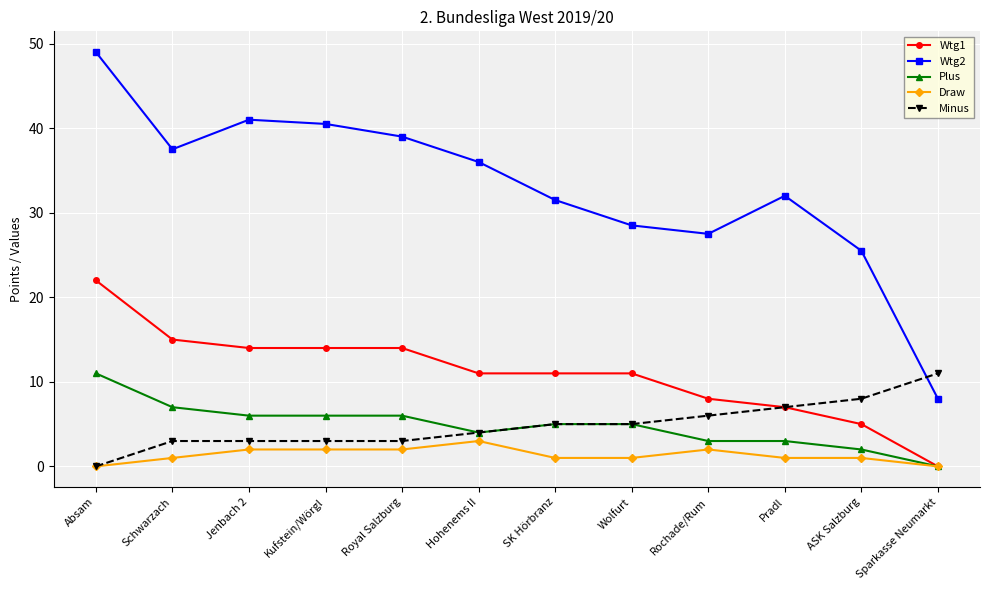

True or false: Plus and Wtg2 intersect in this chart.

False